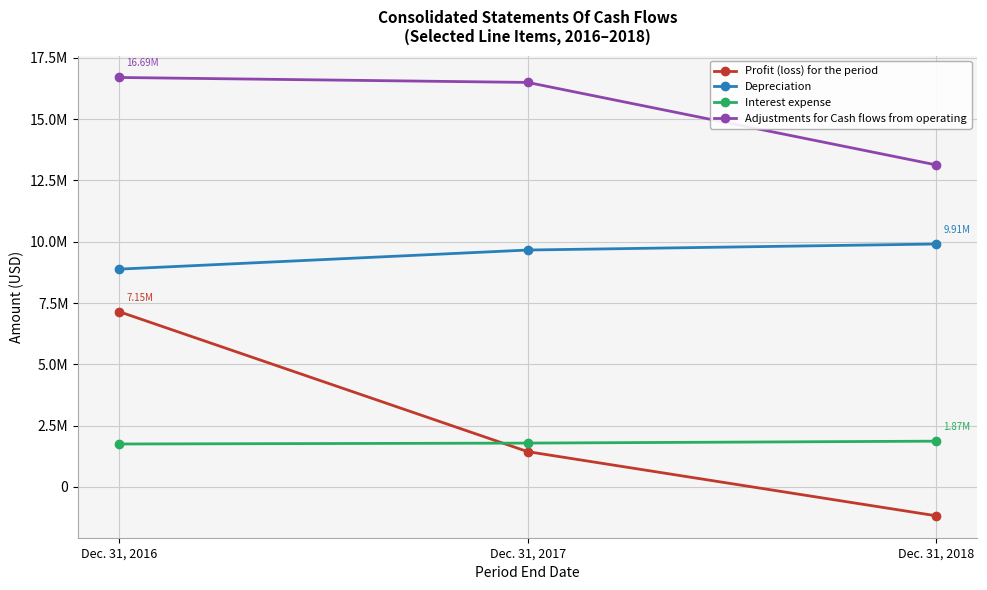

Which series has the largest range (max minus min)?

Profit (loss) for the period